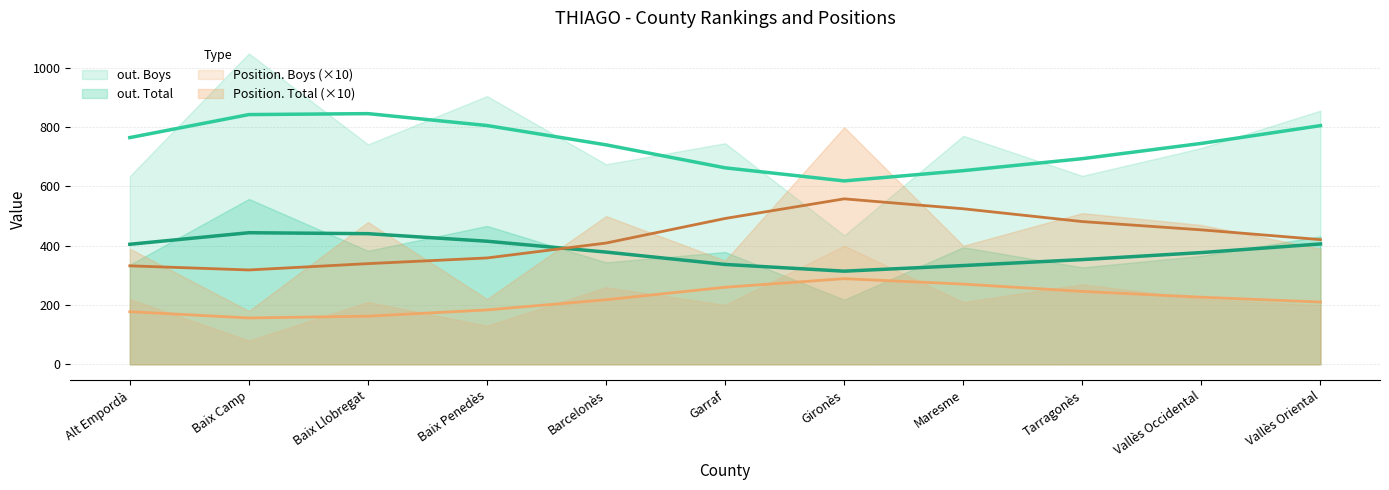

At how many categories does at least one series exceed 970?

1